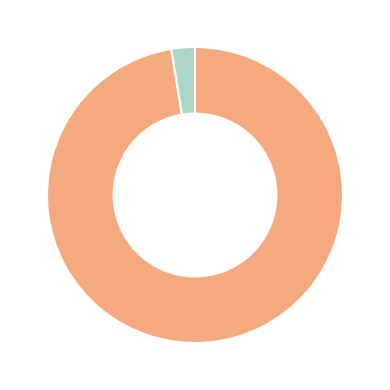

Does any single category account for the majority?

Yes